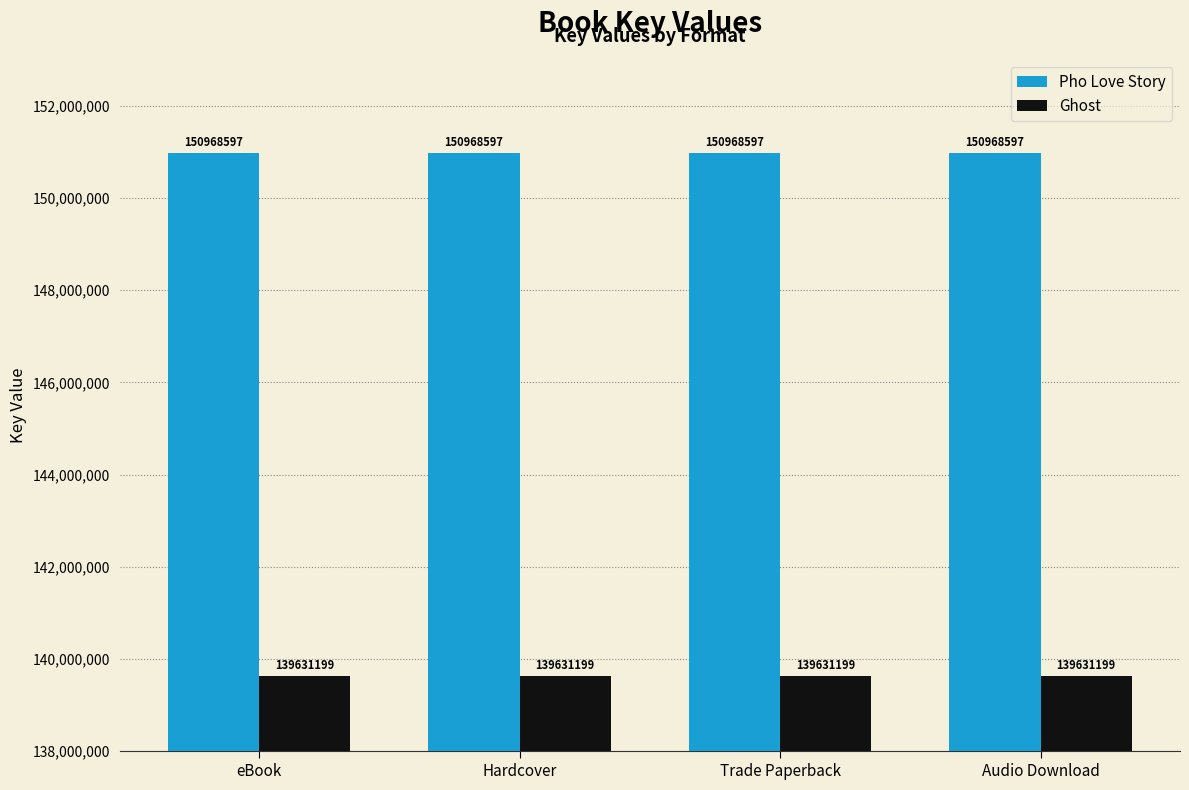

At Hardcover, list the series in order from largest to smallest.

Pho Love Story, Ghost